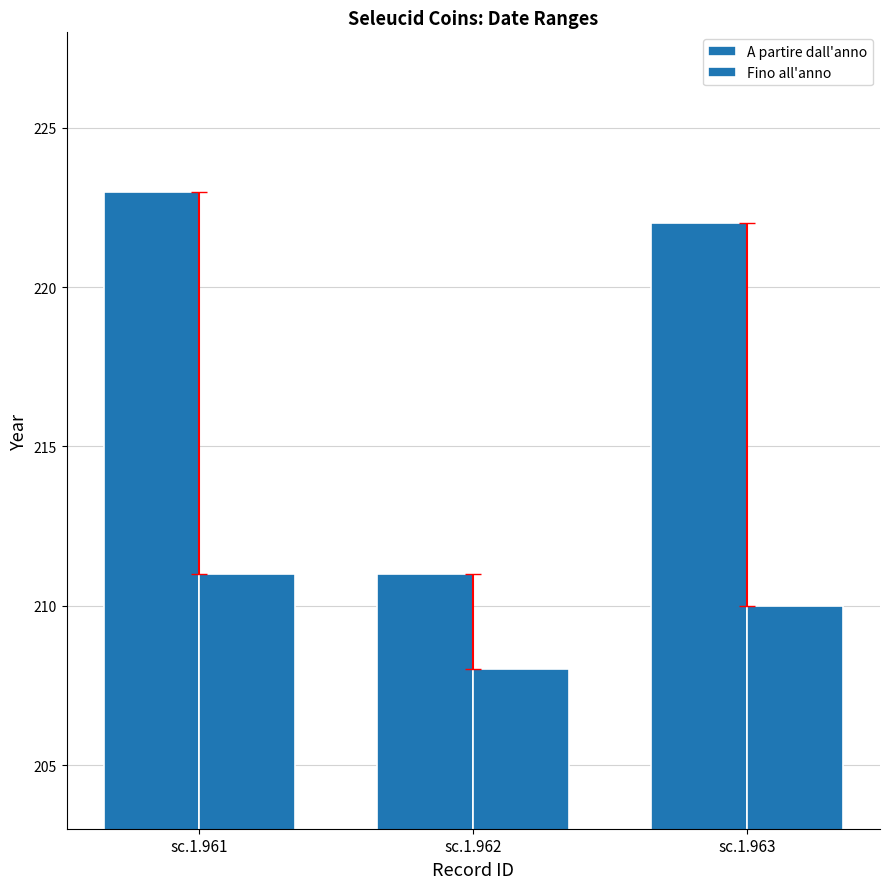

How many values in the A partire dall'anno series are below 222?

1